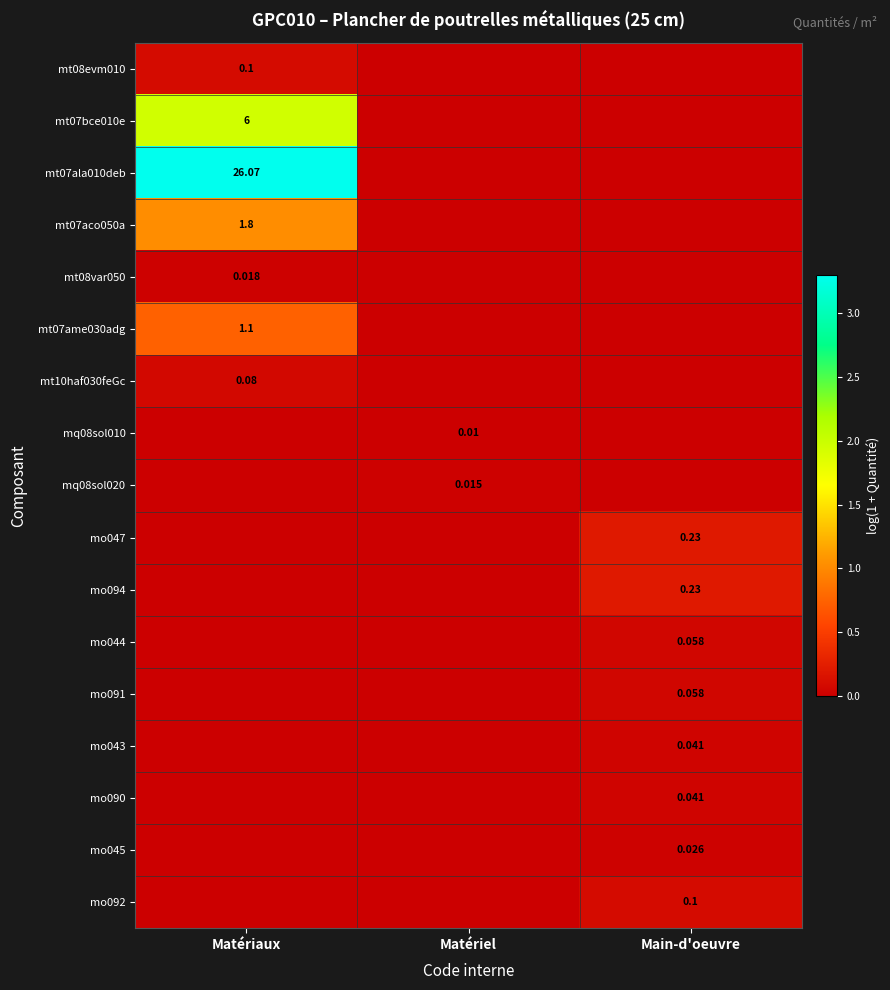

At which category is the sum across all series the highest?

Matériaux